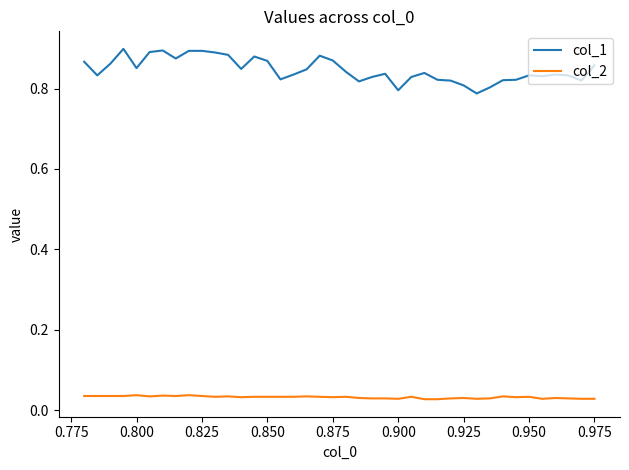

True or false: col_1 and col_2 cross at least once.

False